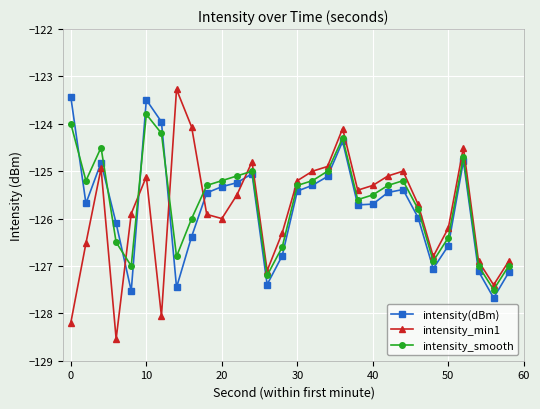

What is the value of the intensity_smooth point at the 7th from the left?

-124.2